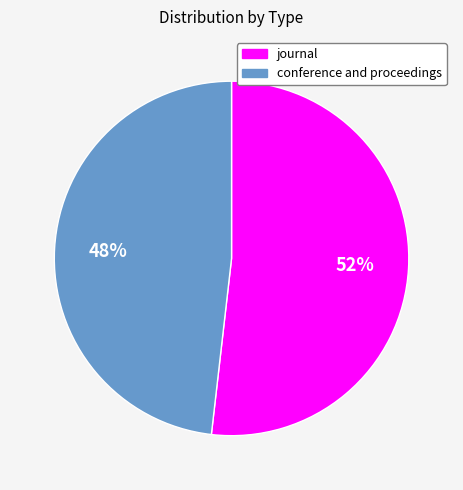

Combined, do journal and conference and proceedings account for over 50%?

Yes